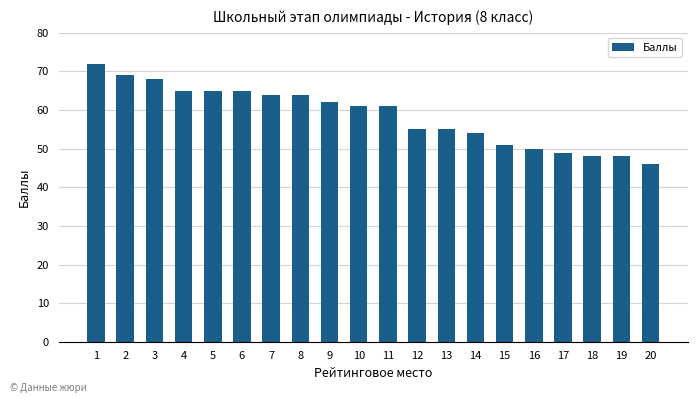

The value at 15 is 89. True or false?

False